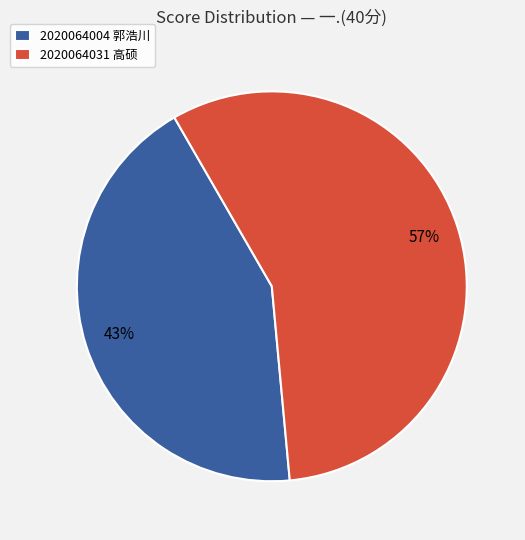

Which category accounts for the majority?

2020064031 高硕